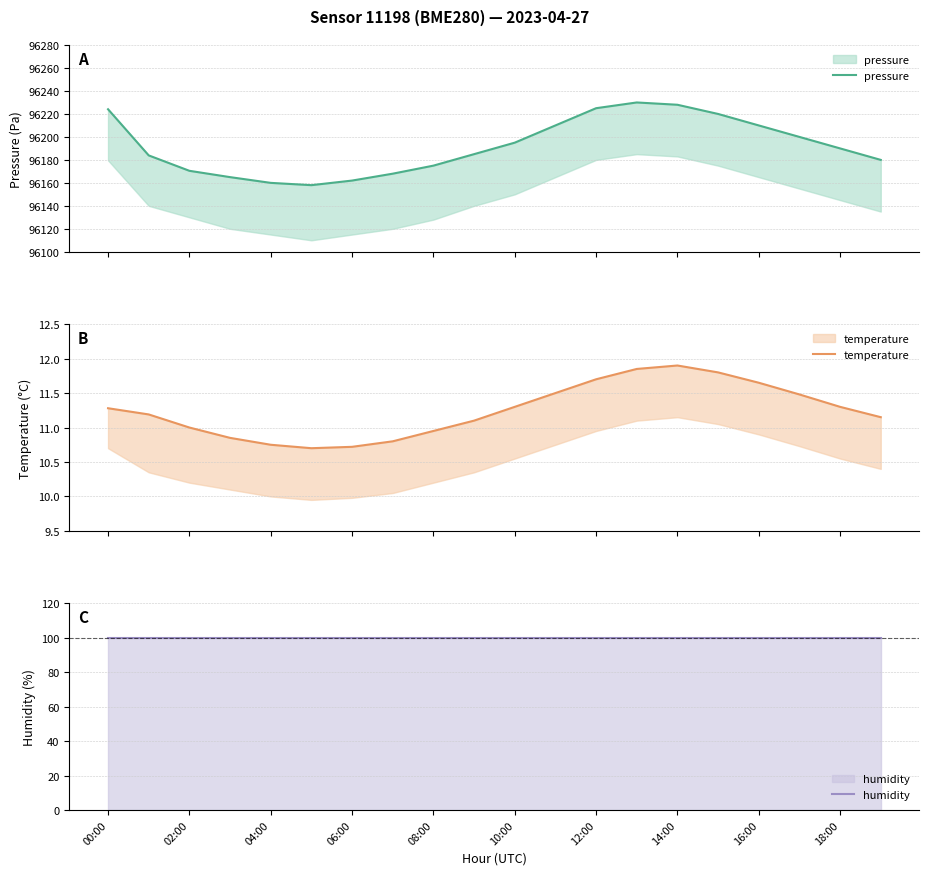

What is the value of the pressure point at the 19th from the left?

96190.0